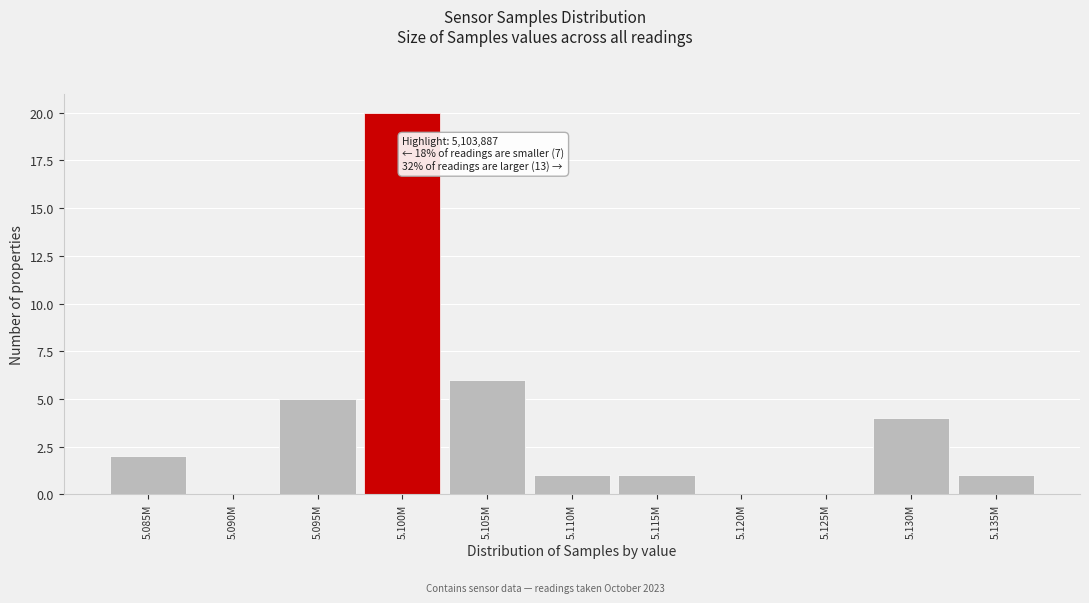

Reading left to right, transcribe all the data shown in this chart.

5.085M=2	5.090M=0	5.095M=5	5.100M=20	5.105M=6	5.110M=1	5.115M=1	5.120M=0	5.125M=0	5.130M=4	5.135M=1